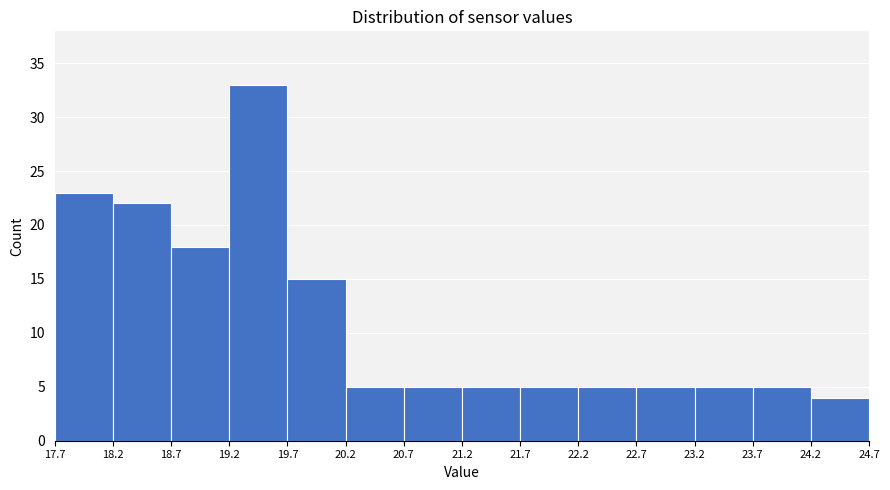

Over which range of the x-axis is the bar tallest?

19.2 to 19.7